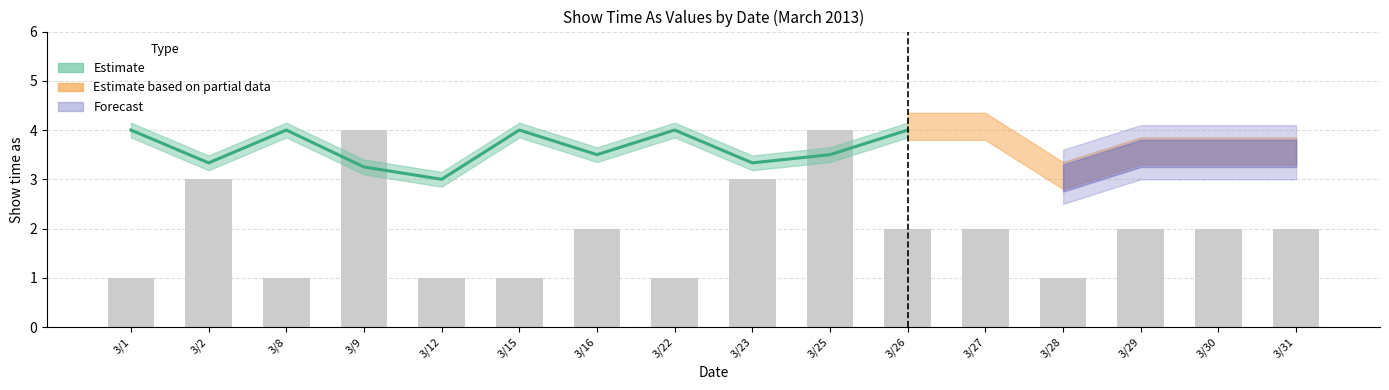

What is the sum of all values?

32